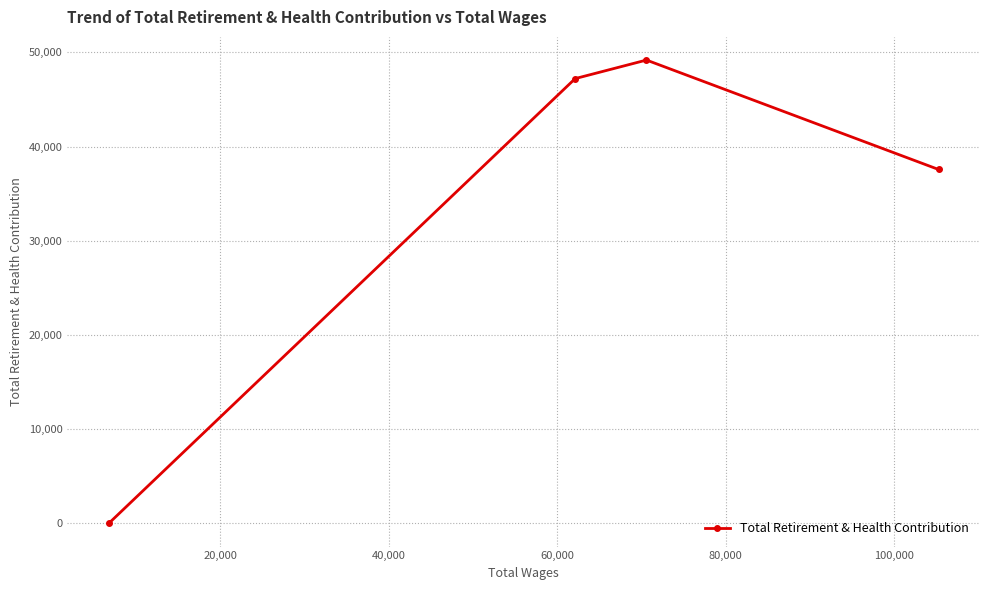

How many values are above zero?

3